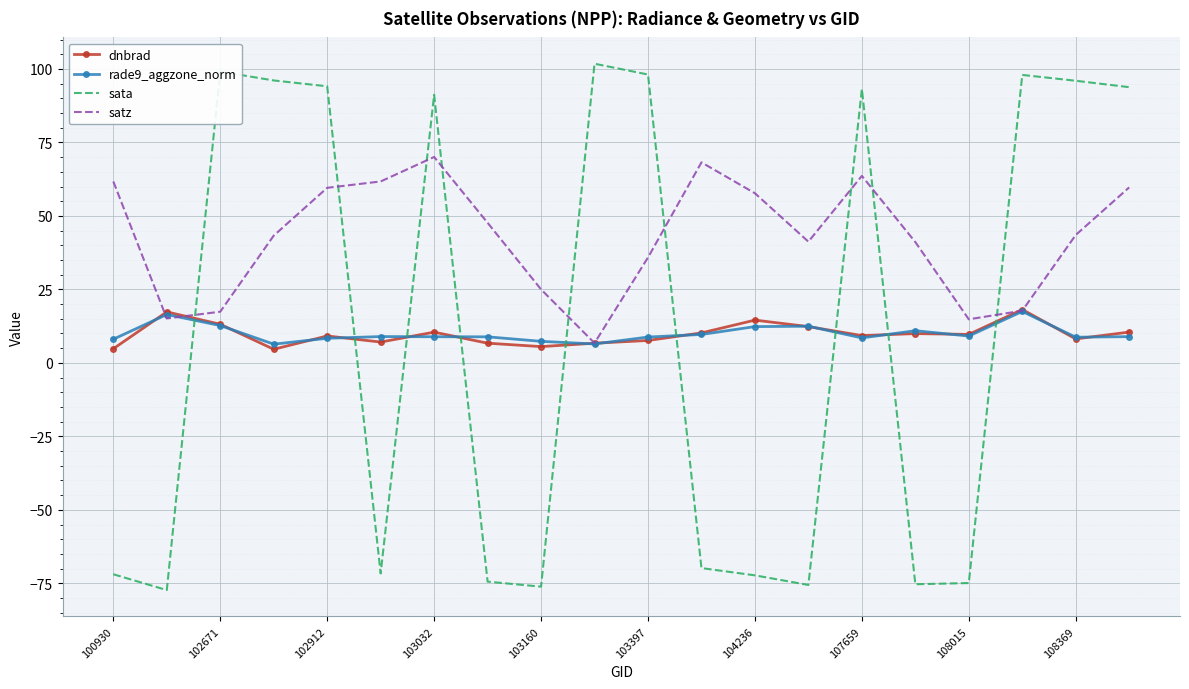

What is the maximum value for dnbrad?

18.2